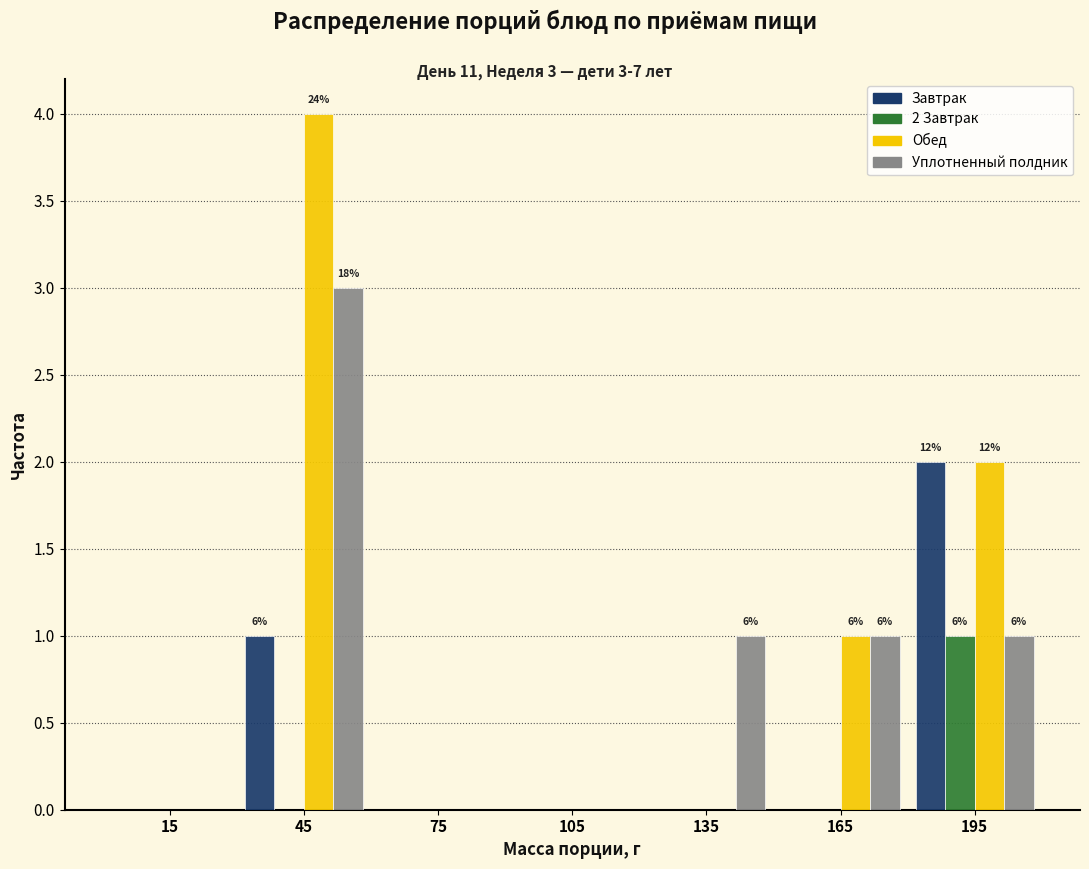

In the 2 Завтрак series, which range on the x-axis has the tallest bar?

180 to 210